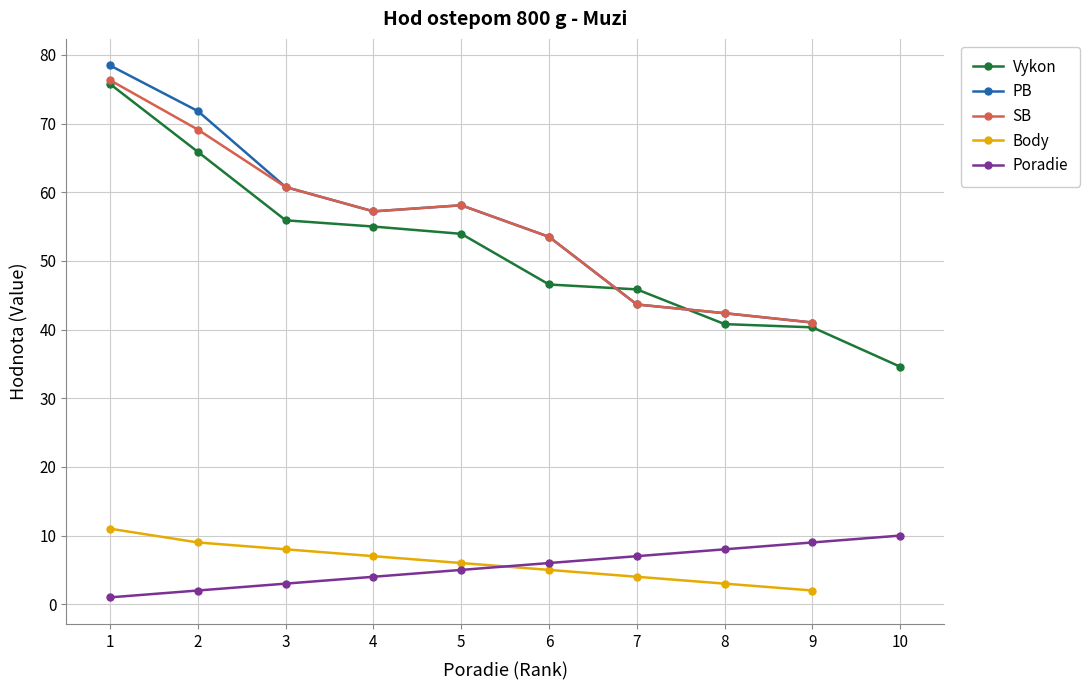

List the labels in order of Vykon value, largest first.

1, 2, 3, 4, 5, 6, 7, 8, 9, 10